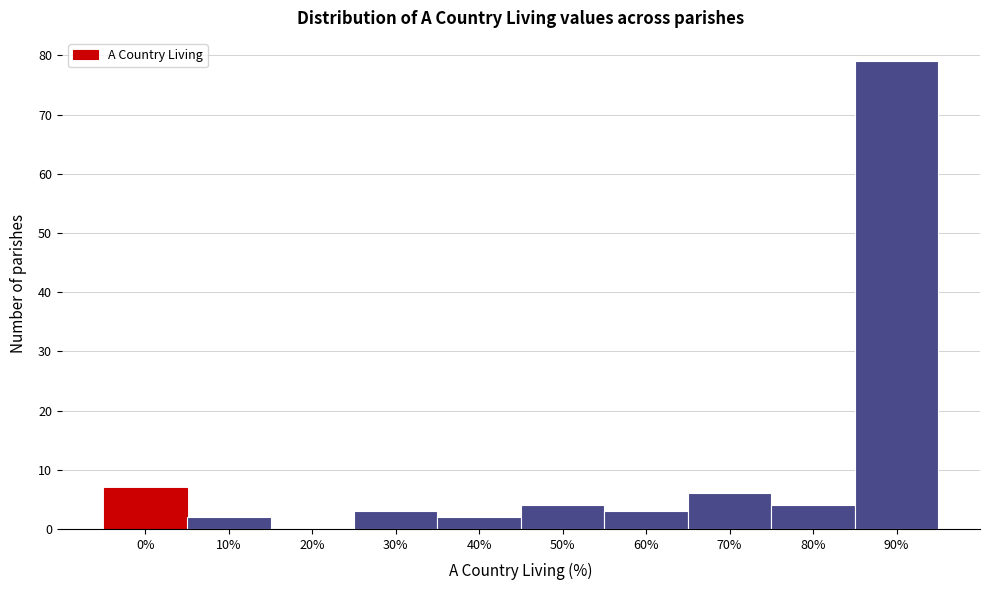

Reading left to right, what are all the values shown in this chart?

0%=7	10%=2	20%=0	30%=3	40%=2	50%=4	60%=3	70%=6	80%=4	90%=79